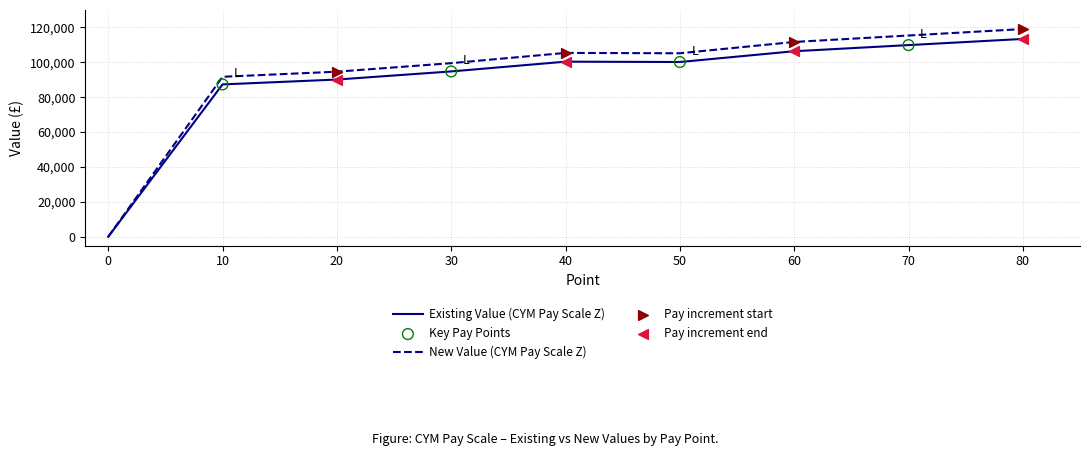

At which category is the sum across all series the highest?

80